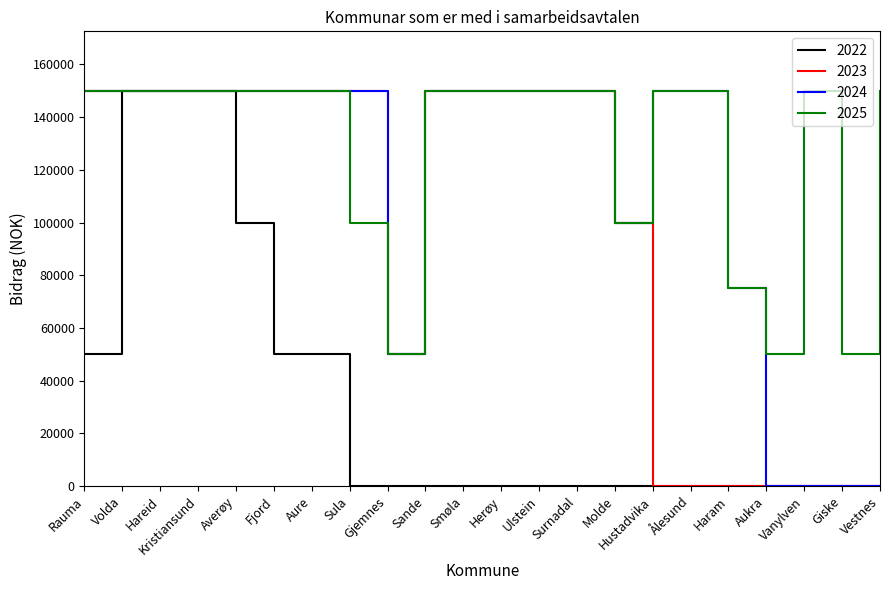

What is the spread (max minus min) of values at Averøy?

50000